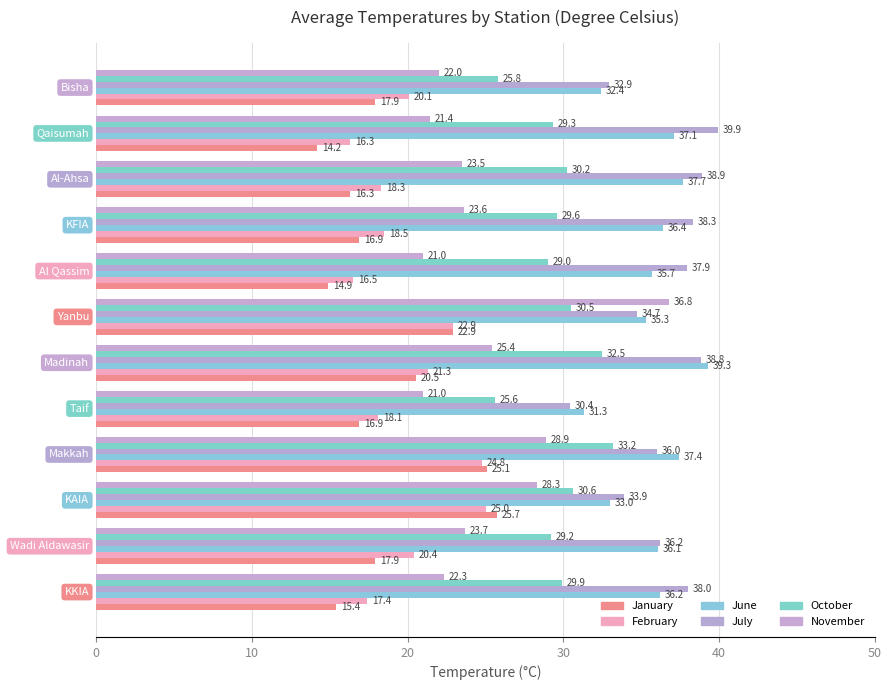

What are all the series names shown in the legend?

January, February, June, July, October, November